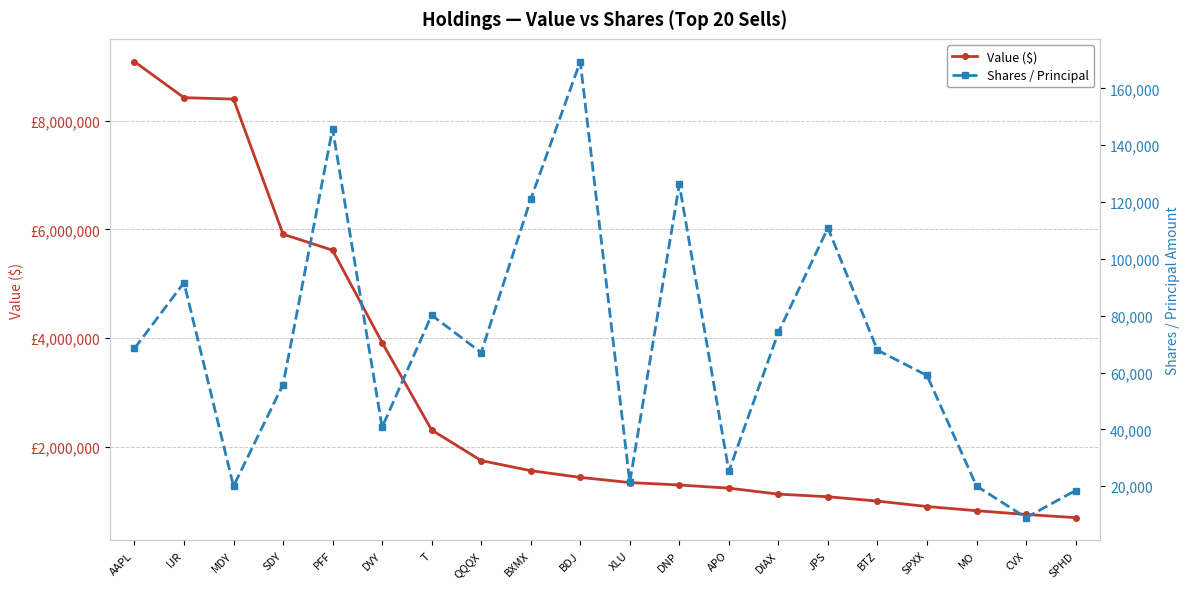

True or false: Value ($) has a value of 3400764 at SDY.

False